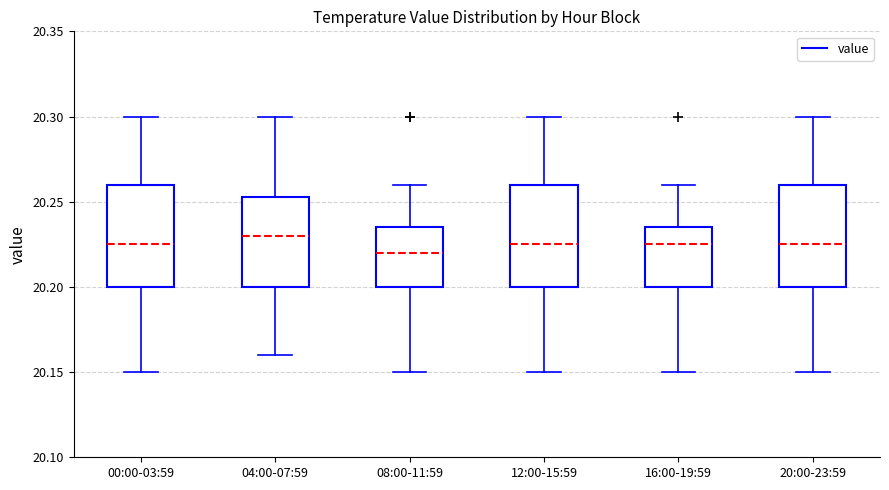

Where does the upper whisker of the box for 00:00-03:59 end on the y-axis? The values are not printed on the chart, so give them approximately, as read against the axis.

20.300